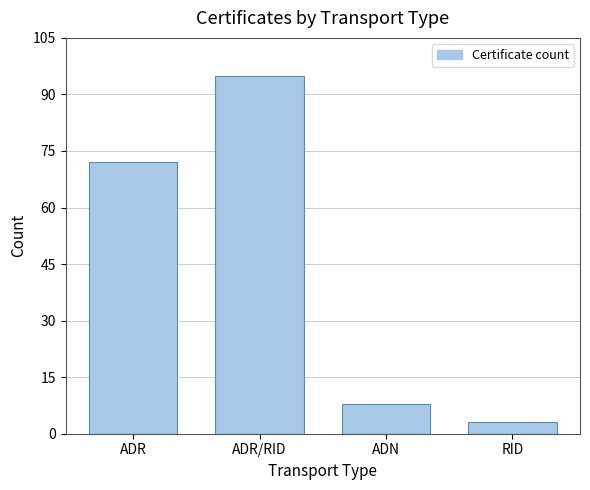

Reading left to right, list all the values displayed in this chart.

72	95	8	3